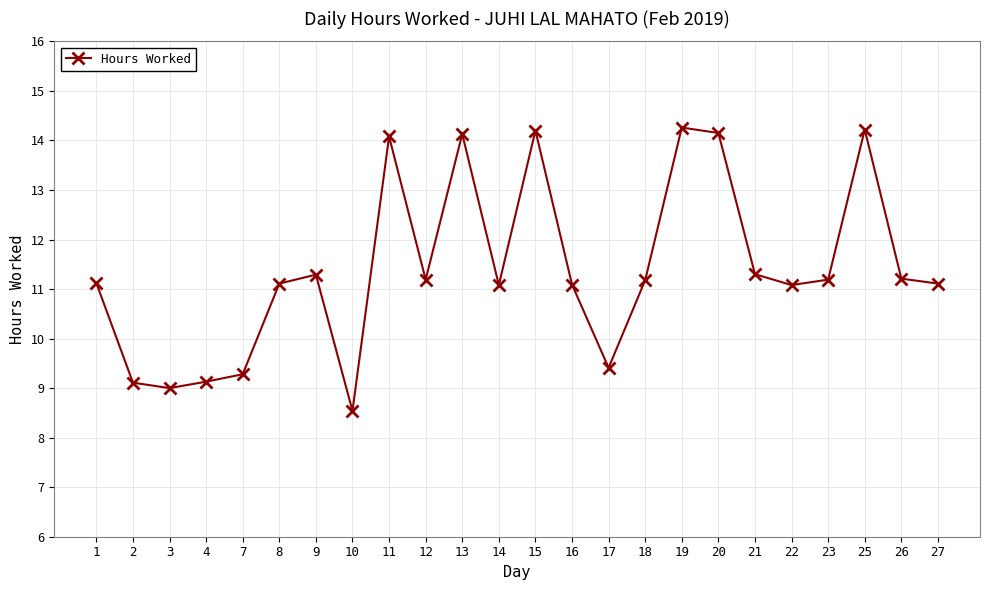

What is the sum of all values?

273.5